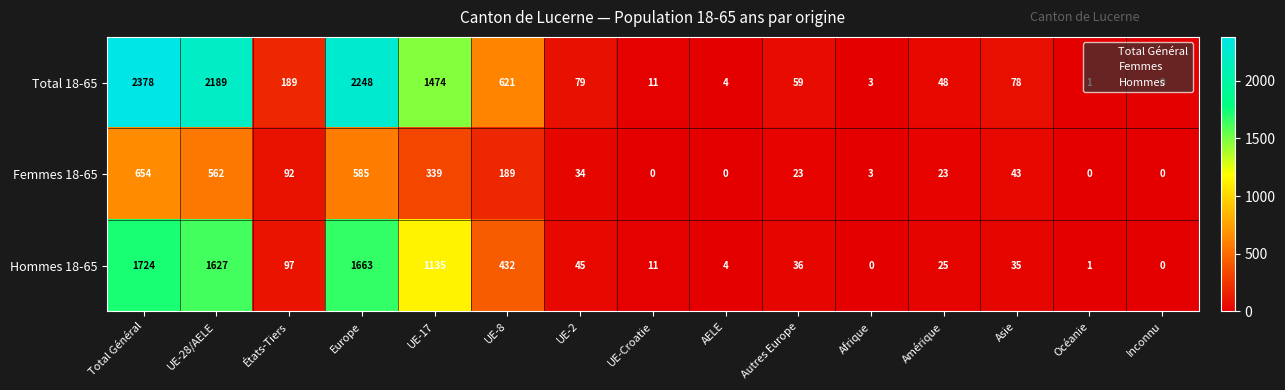

At which category is the sum across all series the highest?

Total Général